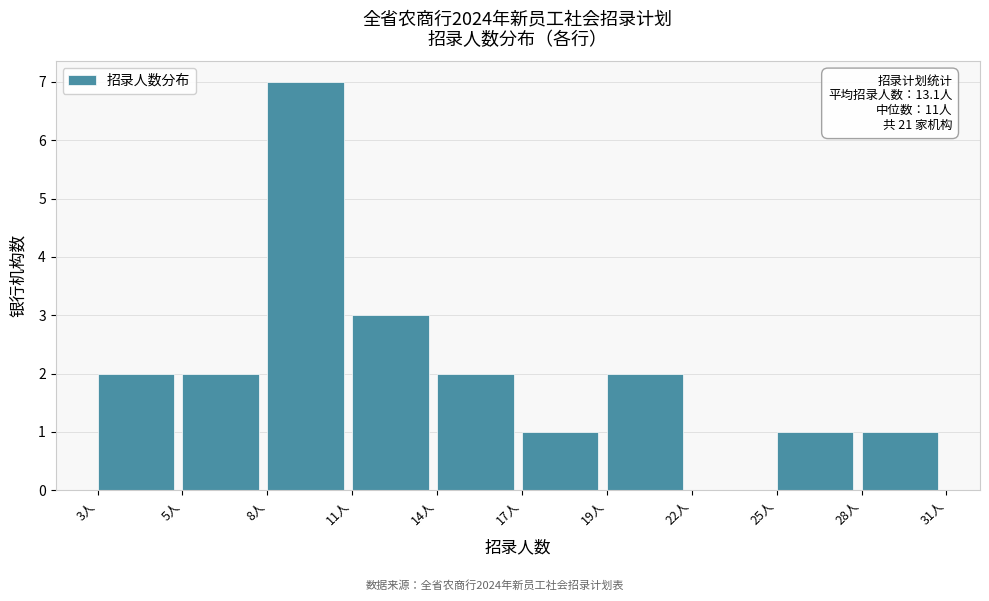

Reading left to right, what are all the values shown in this chart?

3人=2	5人=2	8人=7	11人=3	14人=2	17人=1	19人=2	22人=0	25人=1	28人=1